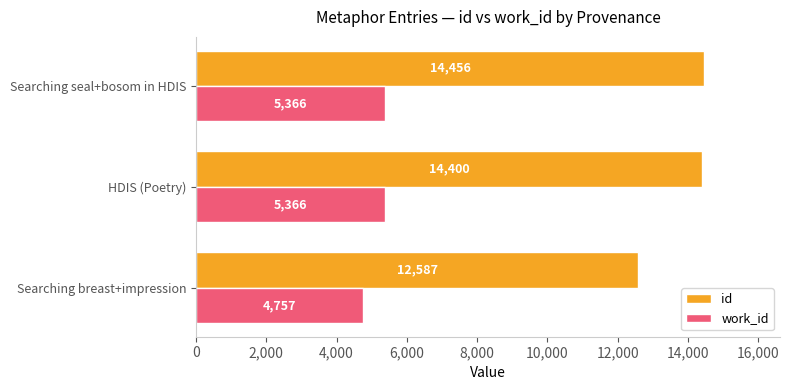

At which category does the chart reach its peak across all series?

Searching seal+bosom in HDIS